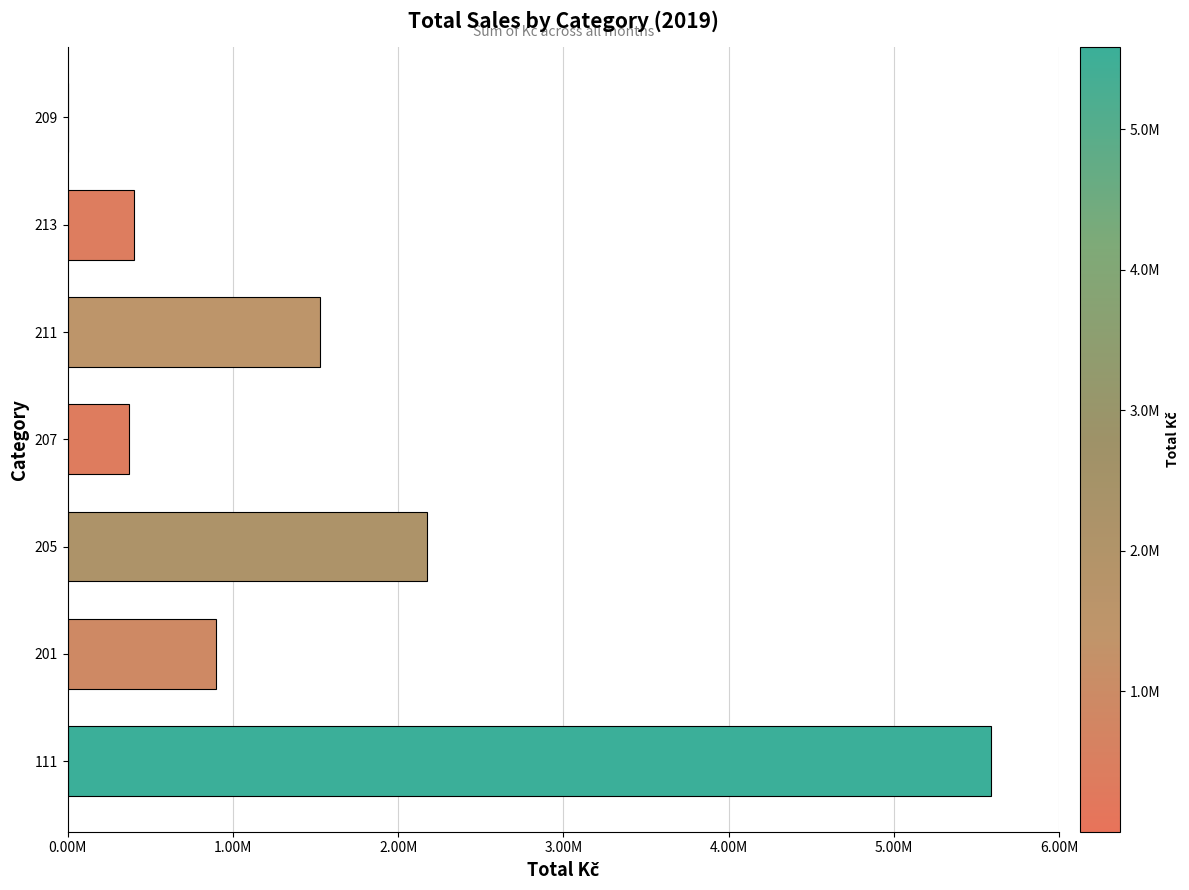

What is the ratio of the value at 207 to the value at 211?

0.2